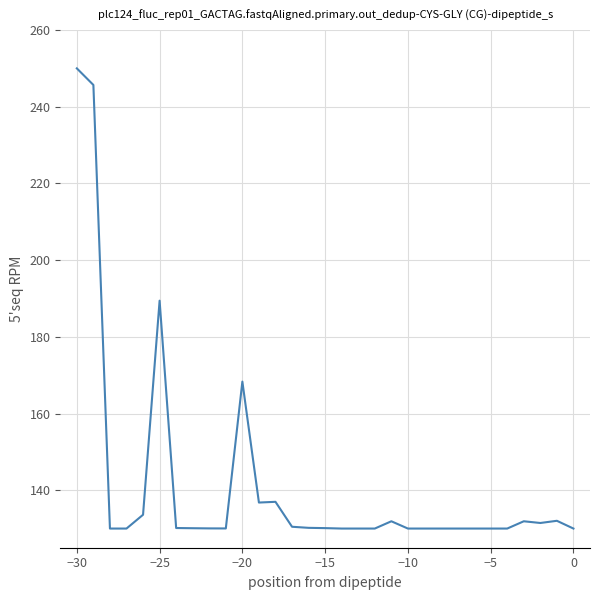

What is the maximum value shown in the chart?

250.0